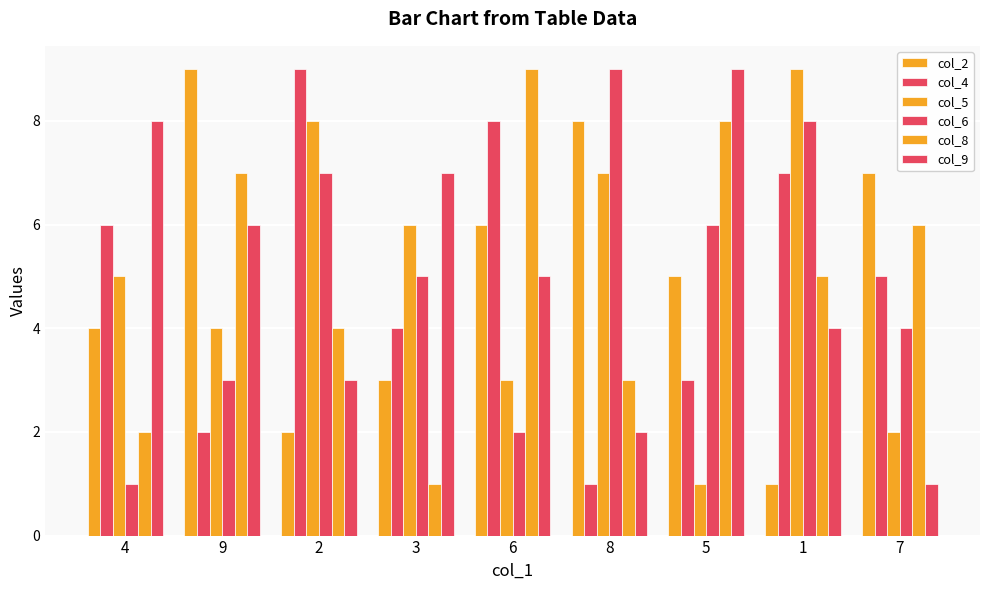

Count the number of categories in the chart.

9